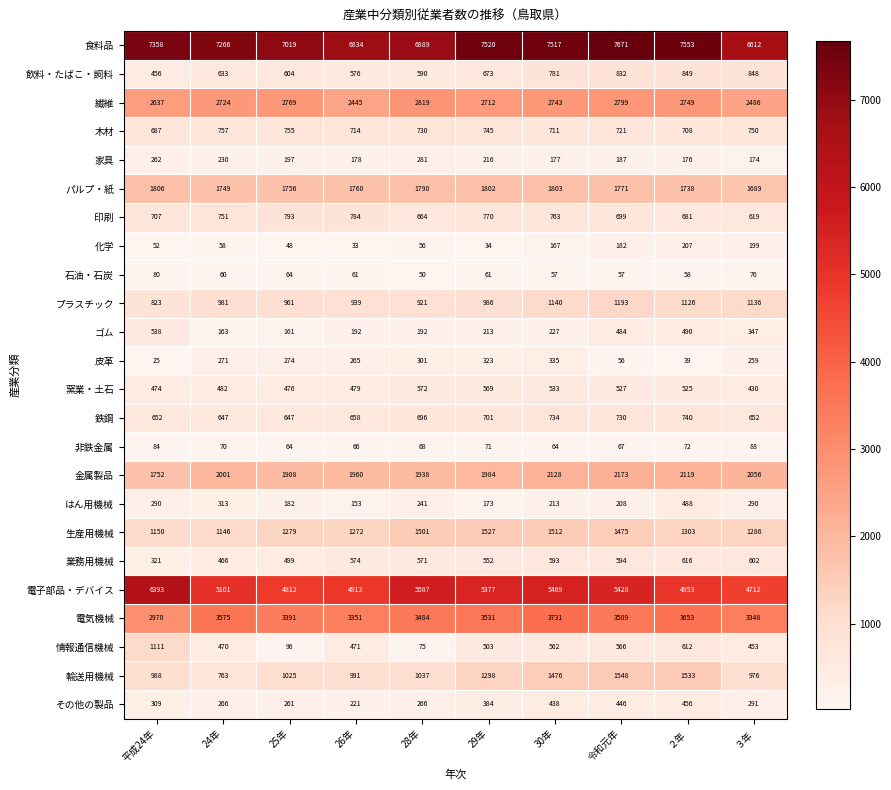

Between 25年 and ２年, which series saw the biggest shift?

食料品